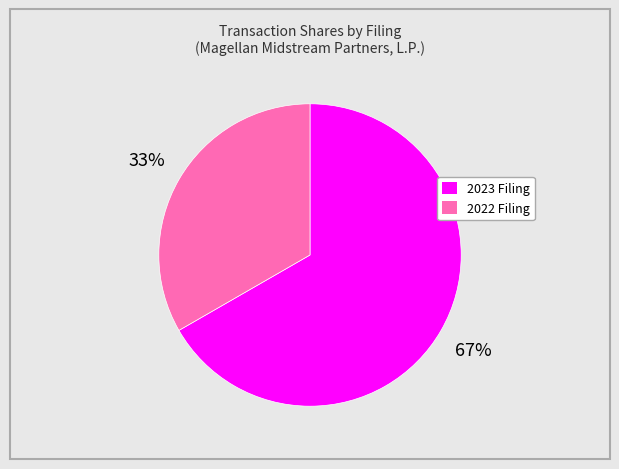

Is there any slice that represents more than half of the pie?

Yes